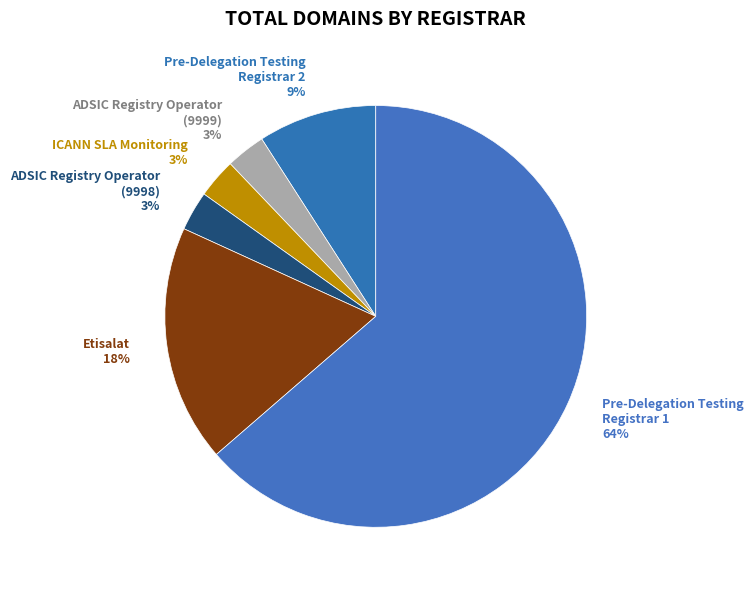

Does any single category account for the majority?

Yes